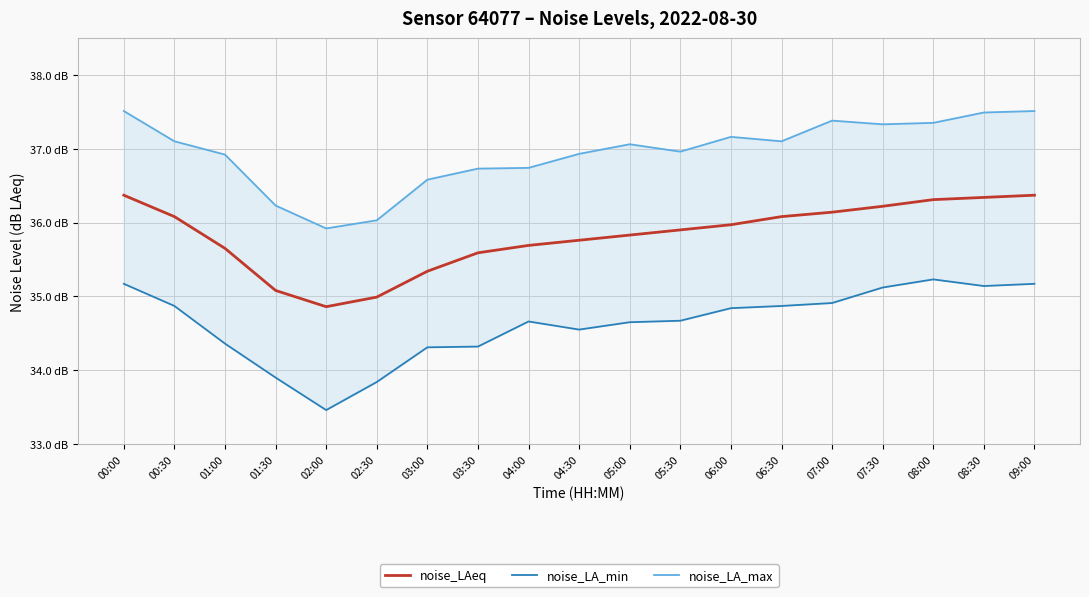

Which category has the lowest value in the noise_LAeq series?

02:00